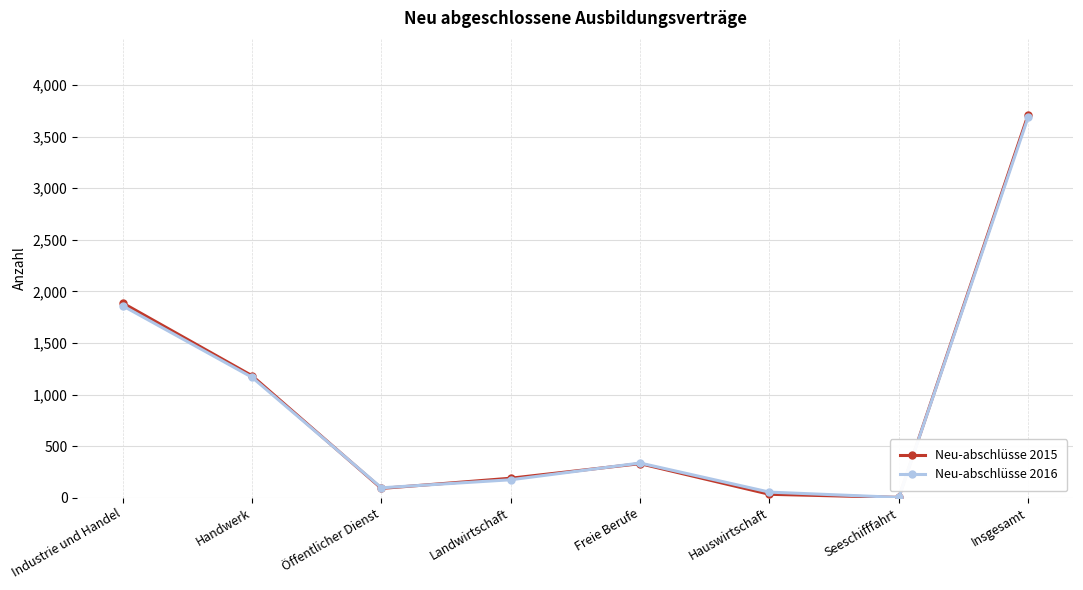

What is the spread (max minus min) of values at Landwirtschaft?

15